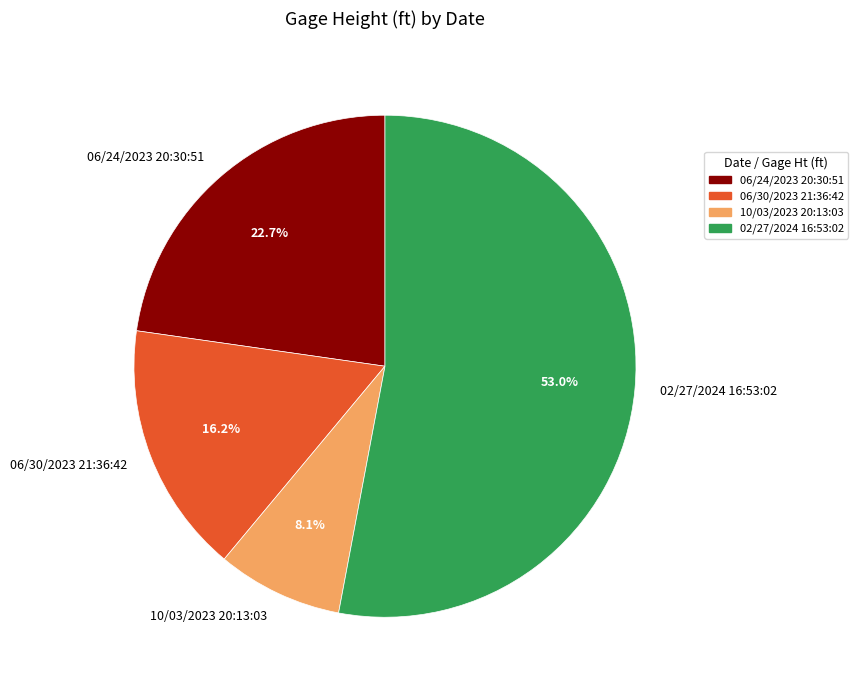

To the nearest percent, what portion does 02/27/2024 16:53:02 represent?

53%